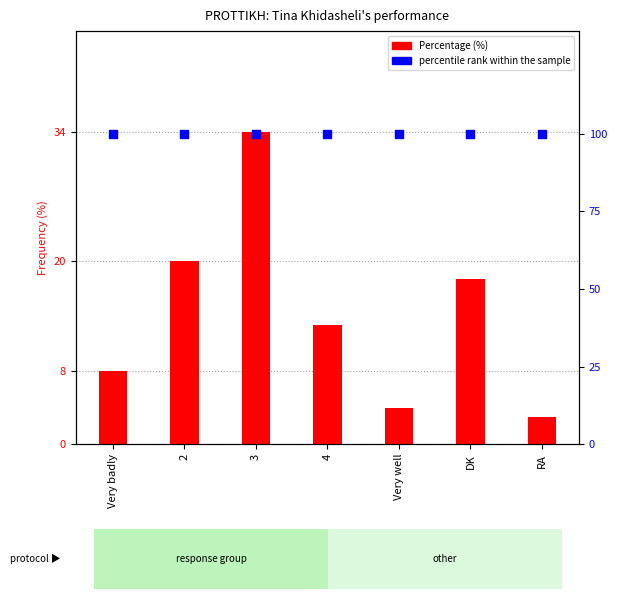

At which category is the sum across all series the highest?

3